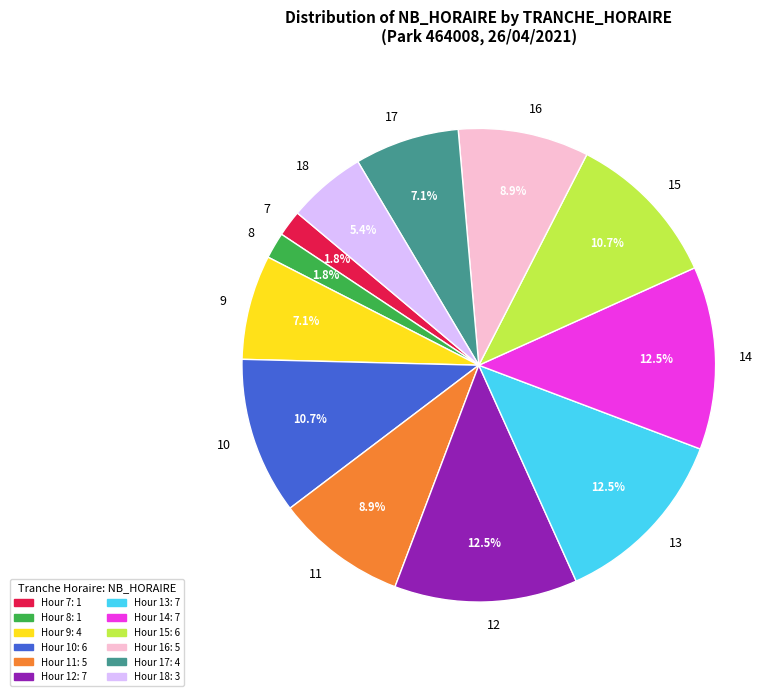

The 17 slice represents 15% of the pie. True or false?

False